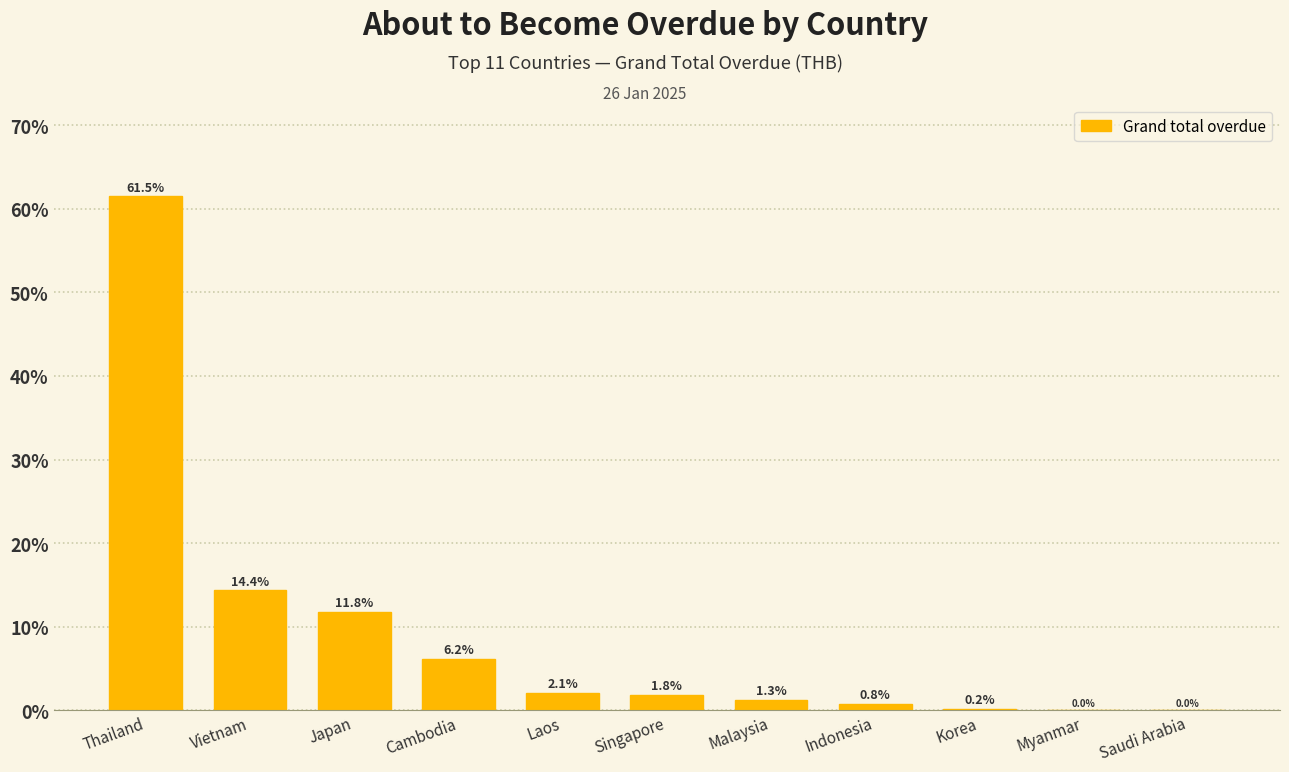

Between Korea and Malaysia, which is larger?

Malaysia